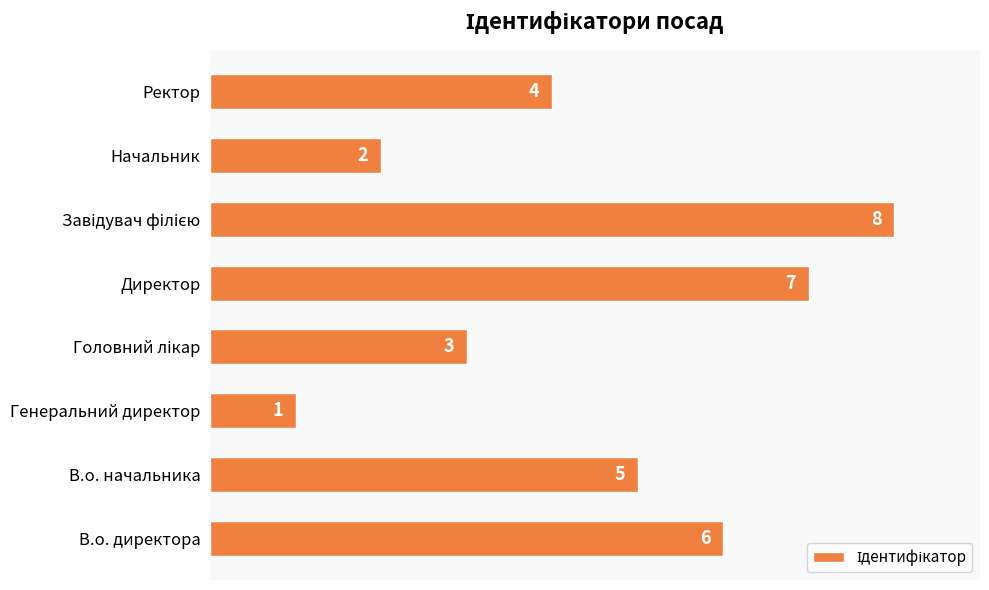

Is it true that the value at Ректор is 2?

False